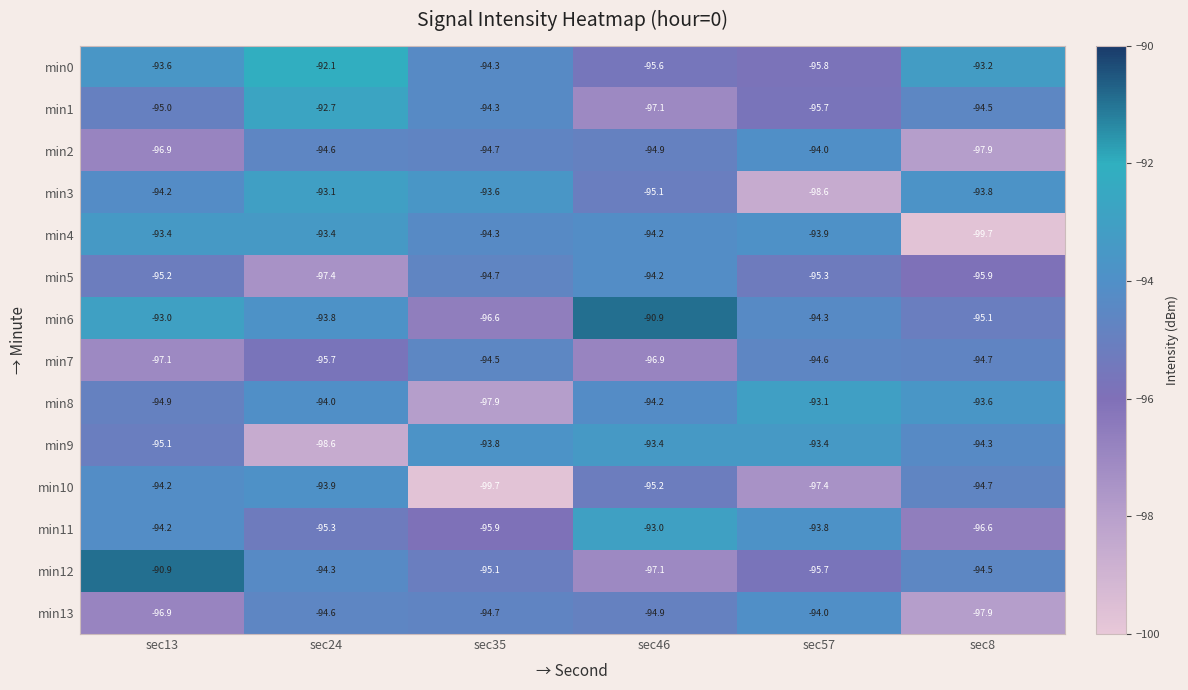

Which series has the largest range (max minus min)?

min4